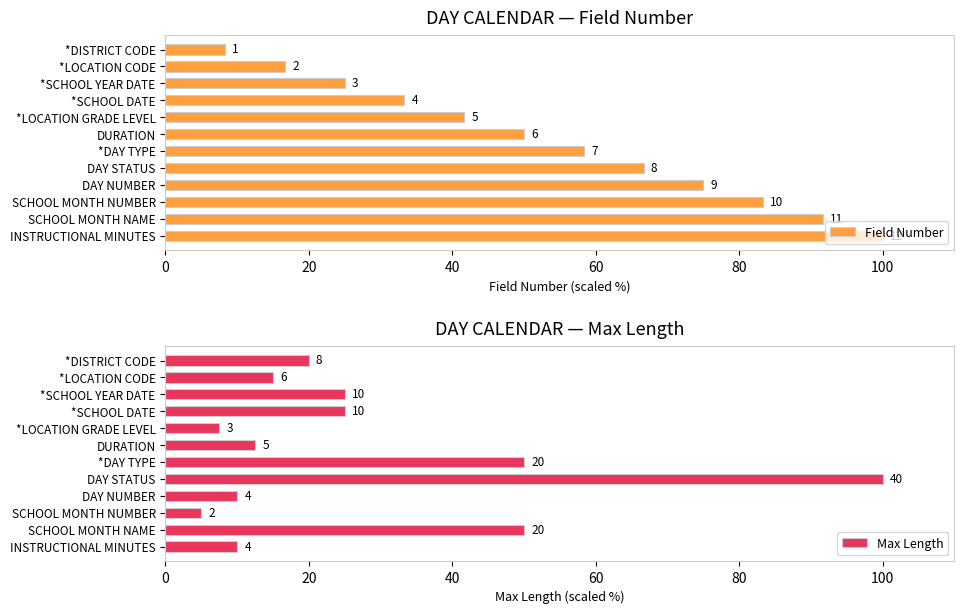

Rank the series by their average value, from highest to lowest.

Field Number, Max Length